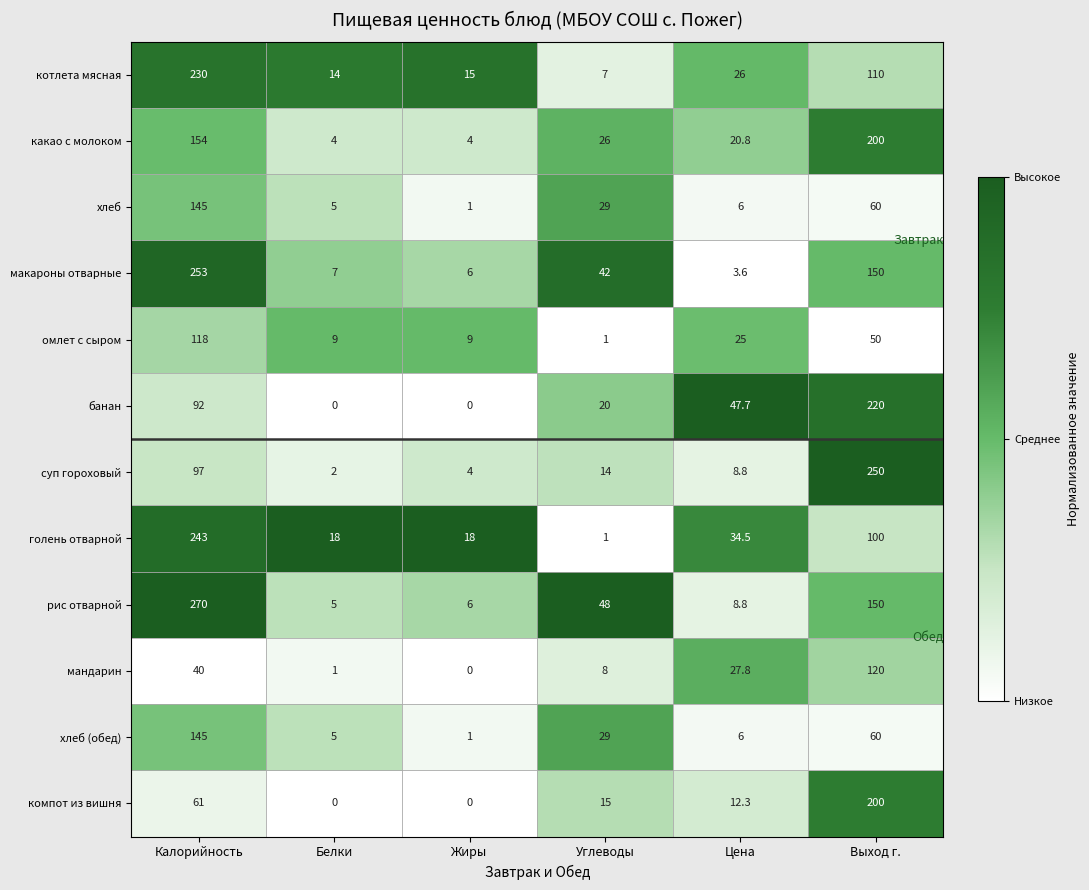

What is the maximum value shown in the chart?

270.0